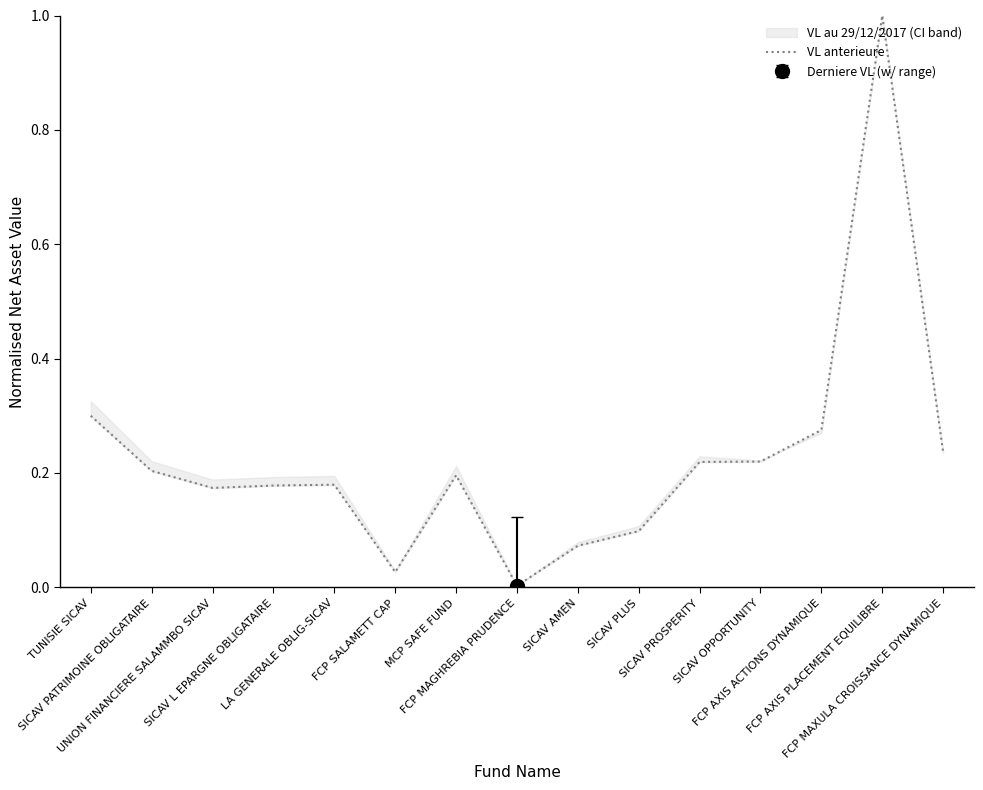

What is the difference between the maximum and minimum values?

1.0